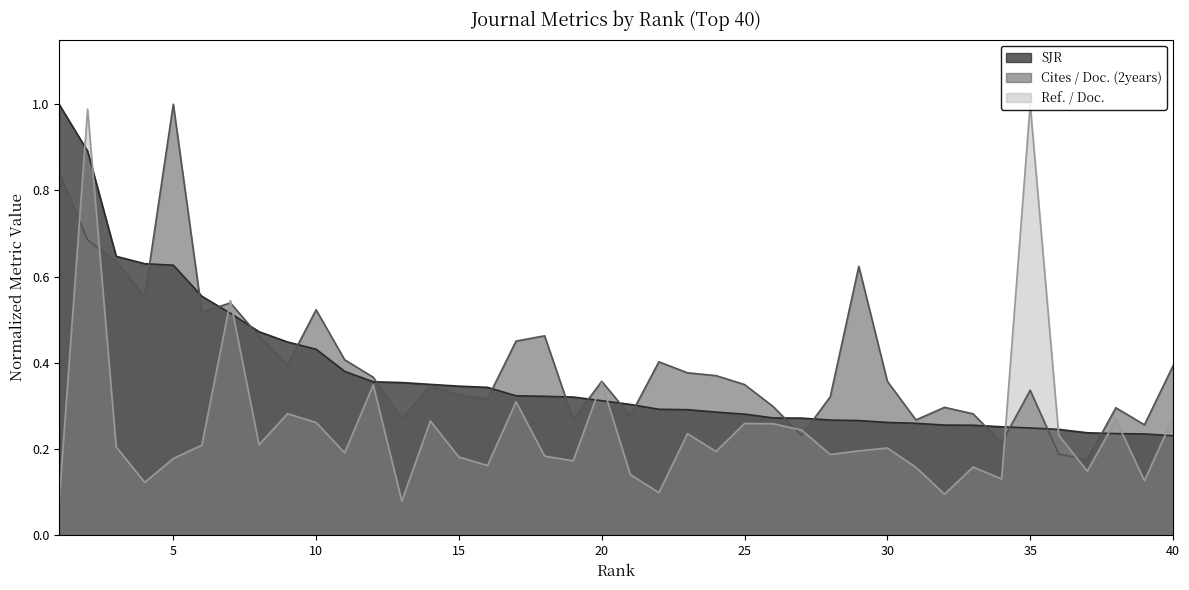

What is the highest value of the SJR series?

1.0